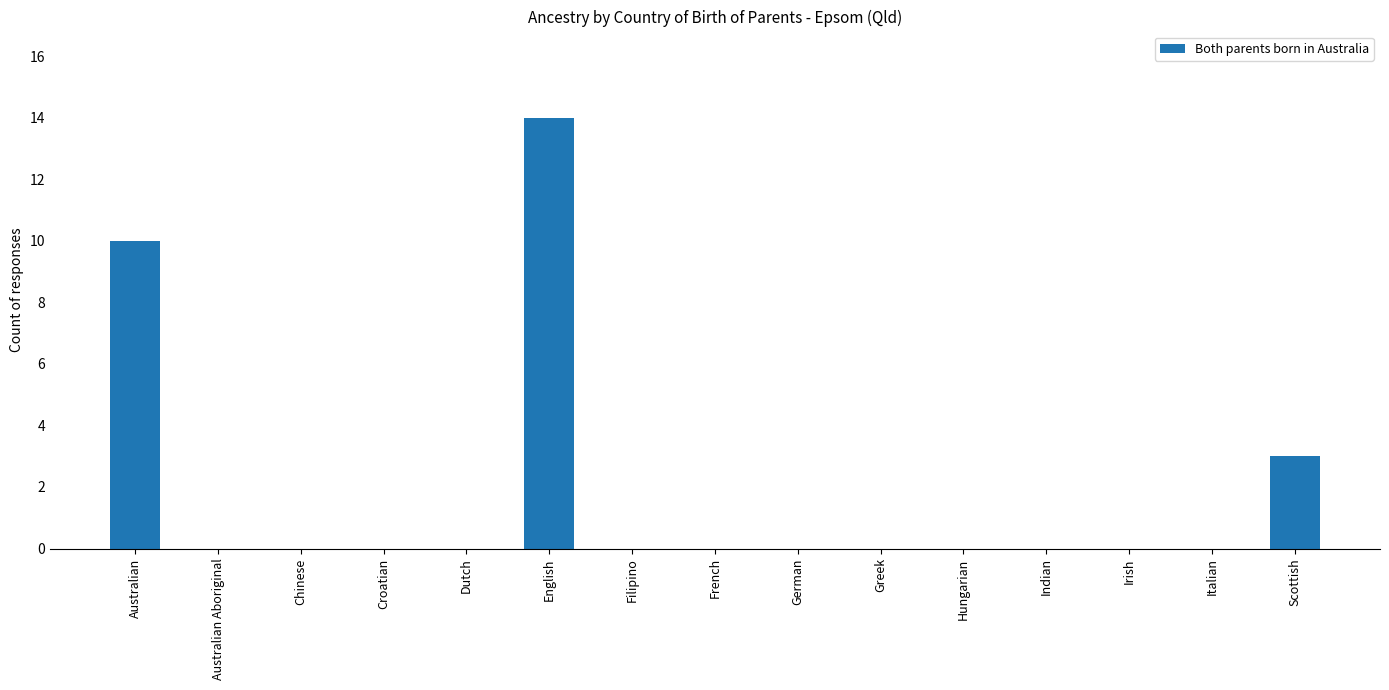

What is the sum of the values at Filipino and Scottish?

3